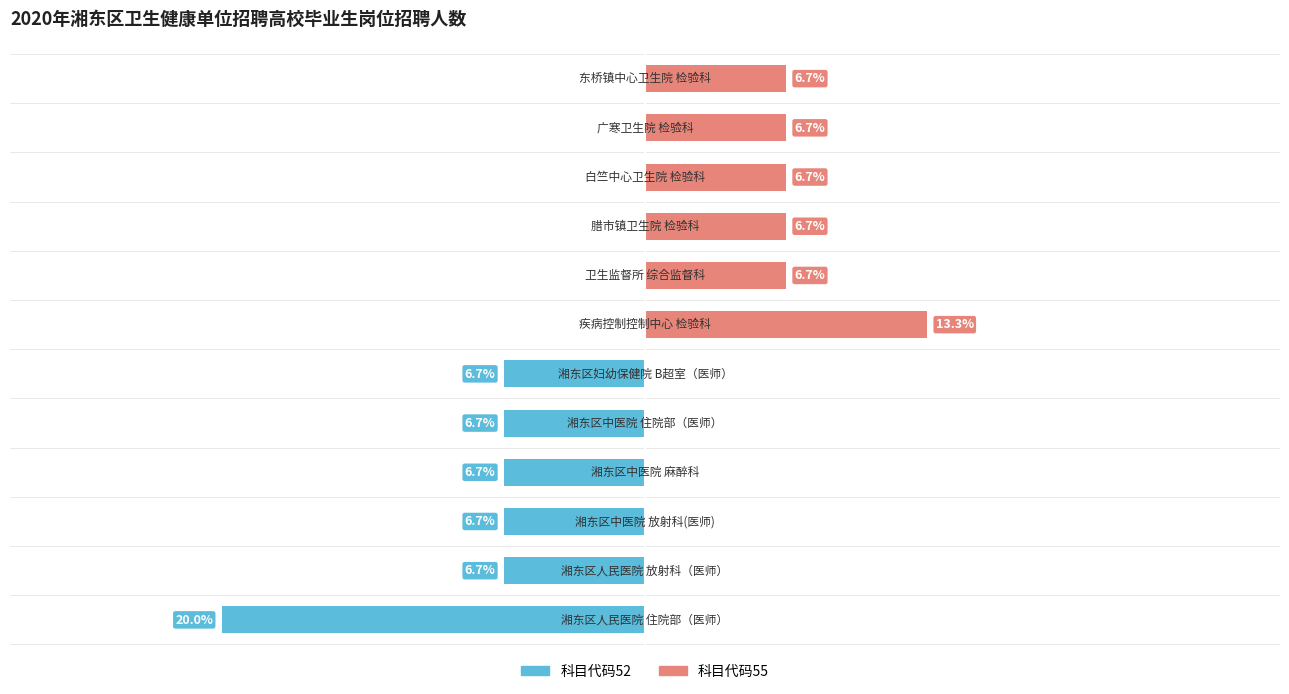

Between 2 and 11, which series saw the biggest shift?

科目代码52